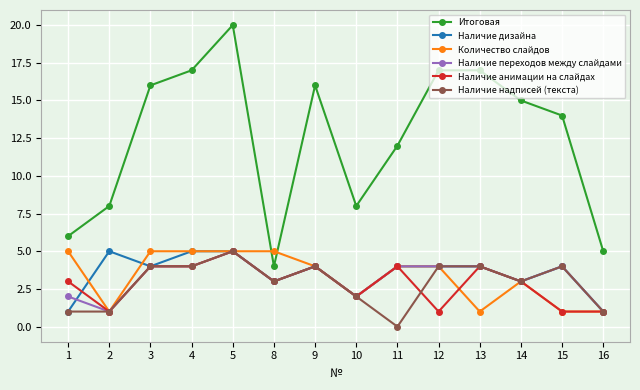

What are all the series names shown in the legend?

Итоговая, Наличие дизайна, Количество слайдов, Наличие переходов между слайдами, Наличие анимации на слайдах, Наличие надписей (текста)